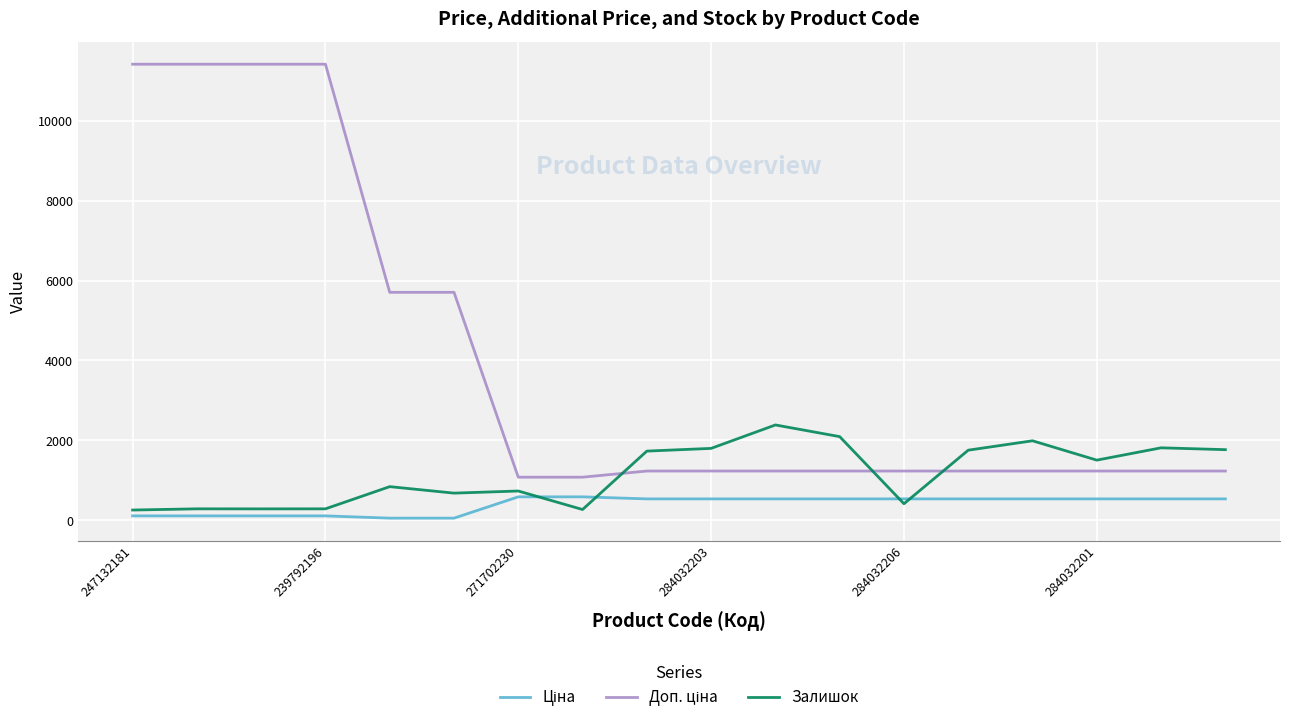

What is the greatest value displayed?

11410.0